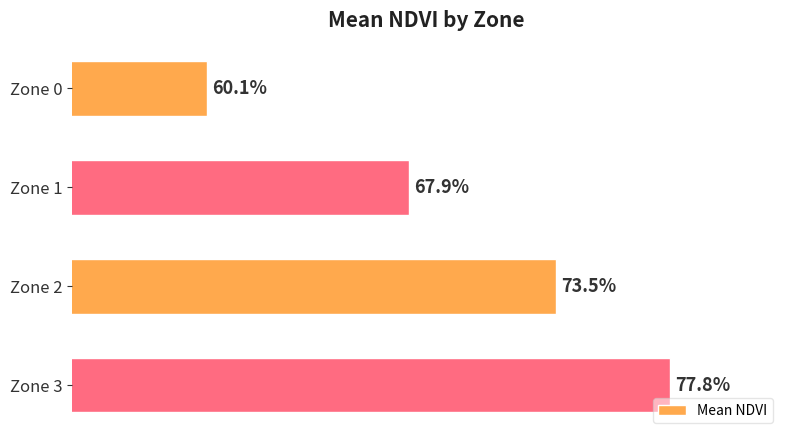

What is the minimum value shown in the chart?

0.6